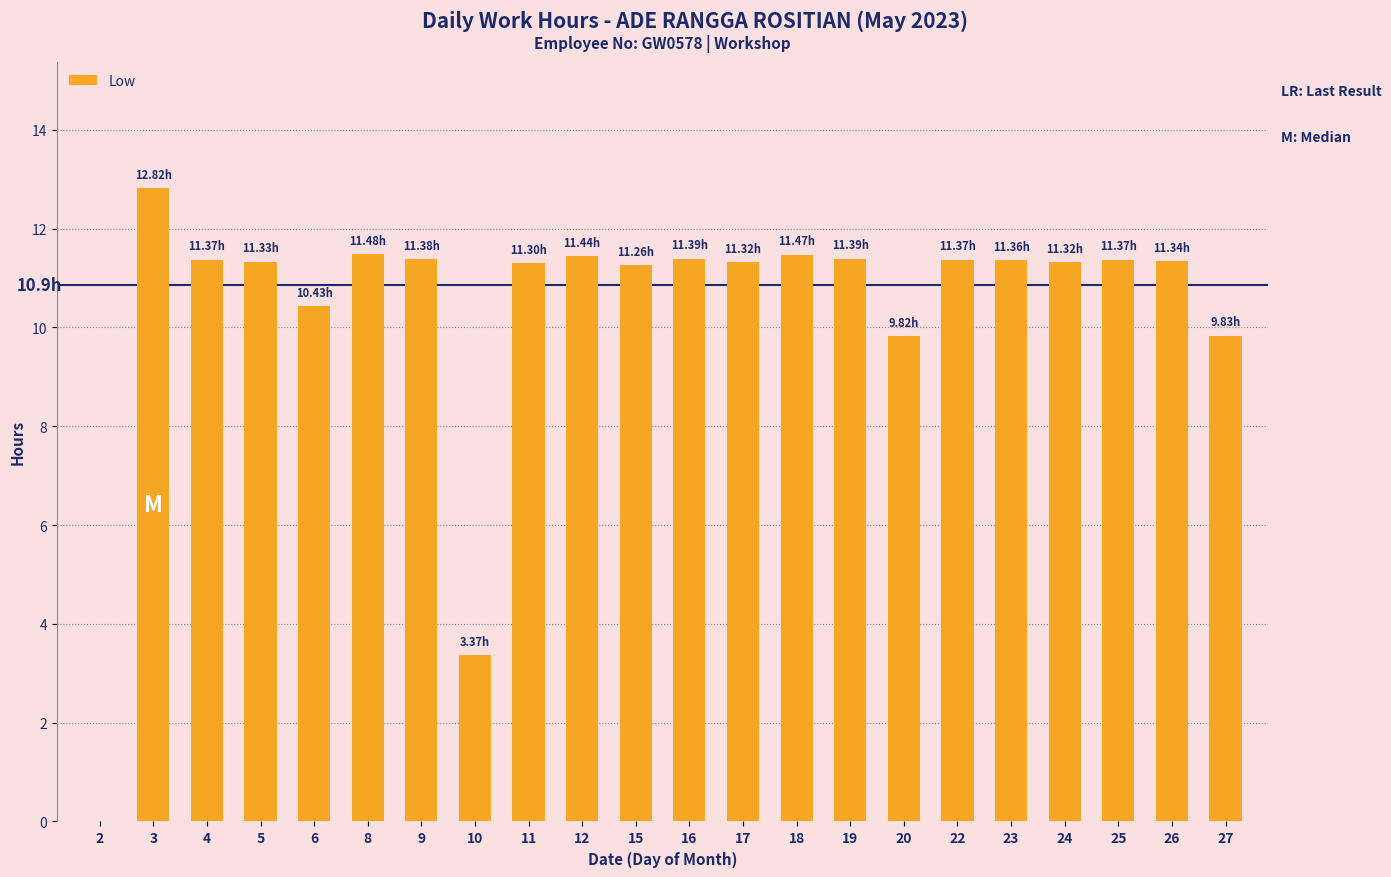

Between 6 and 20, which is larger?

6